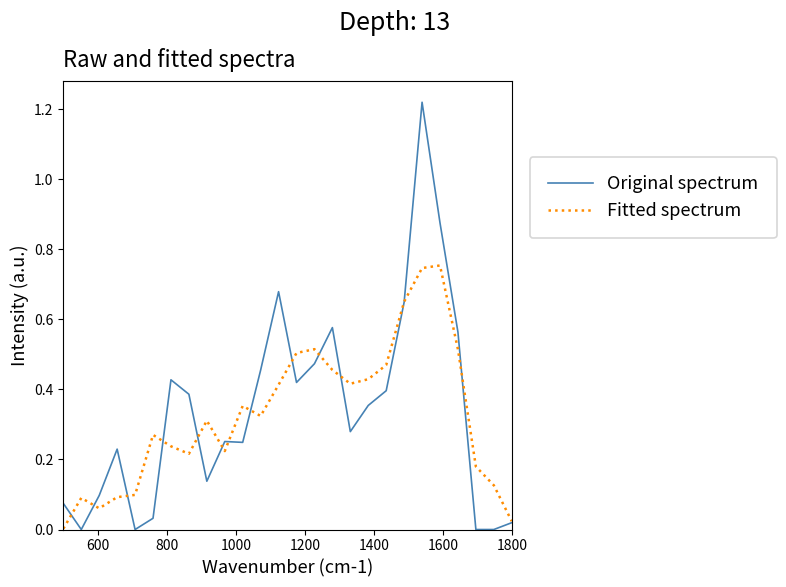

Which series has the largest range (max minus min)?

Original spectrum